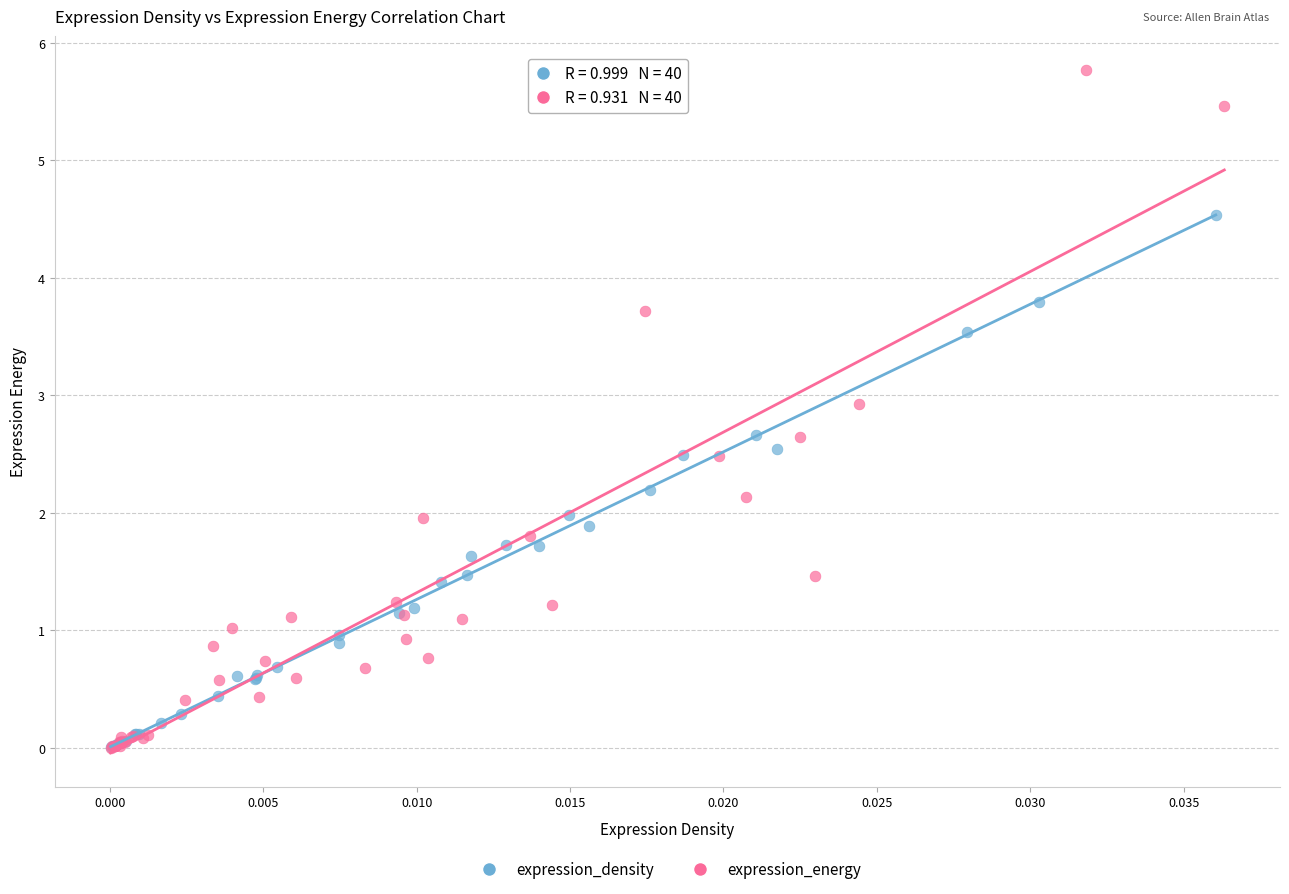

Which series has the widest spread of Y values?

expression_energy